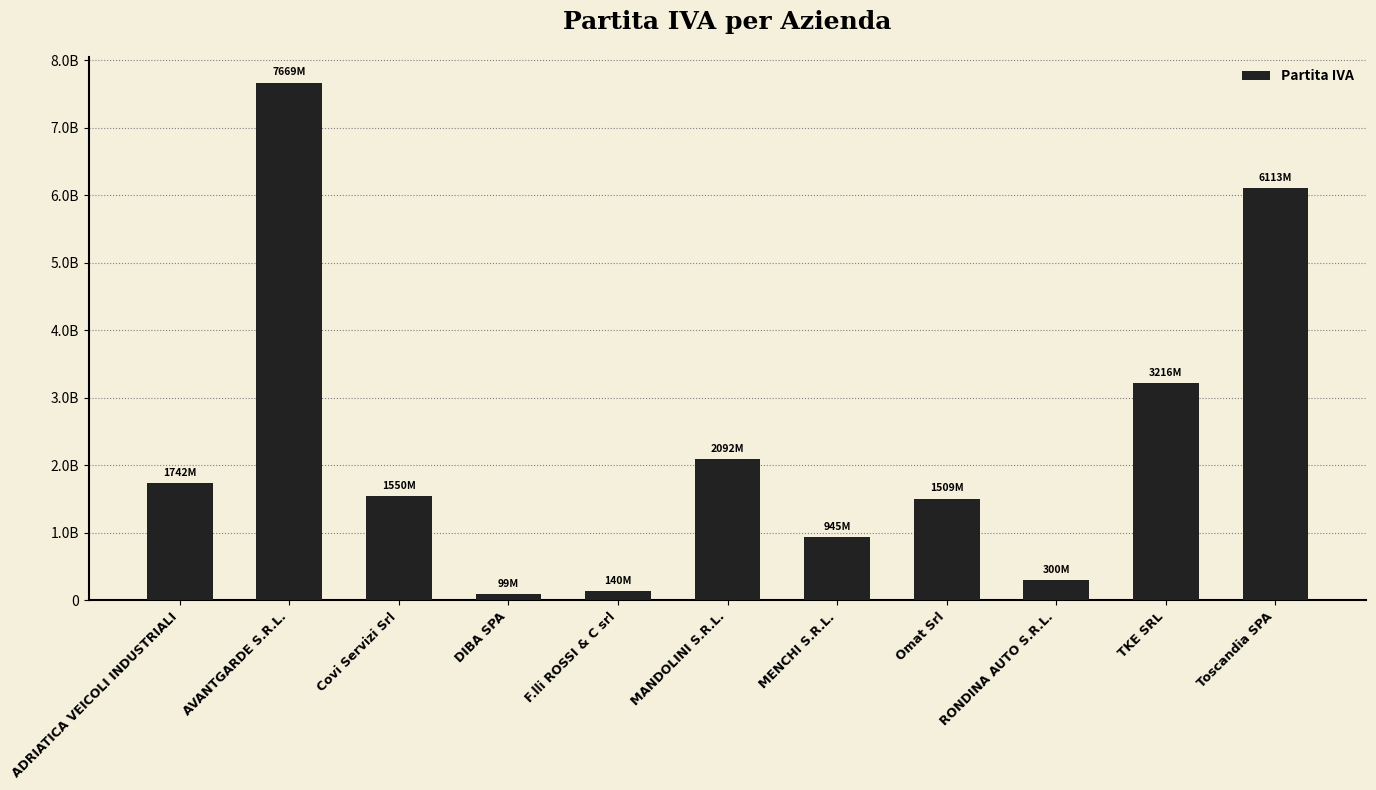

Approximately how many times larger is the value at MANDOLINI S.R.L. compared to RONDINA AUTO S.R.L.?

7.0